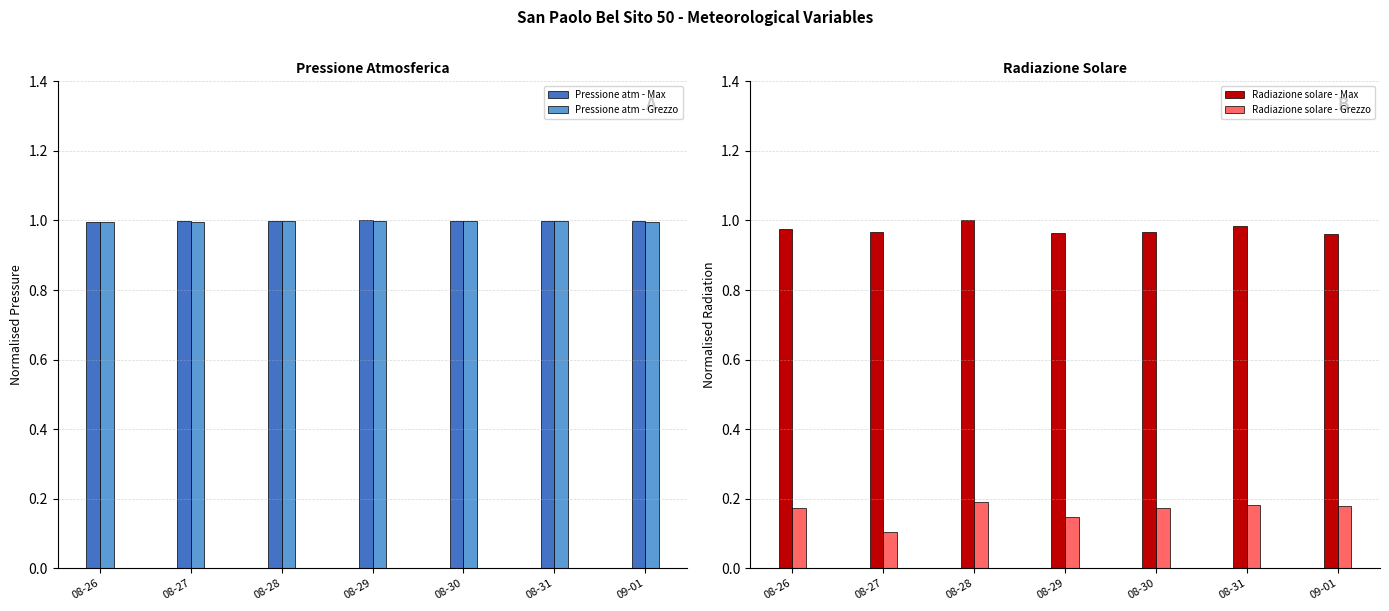

Does the chart contain stacked bars?

No